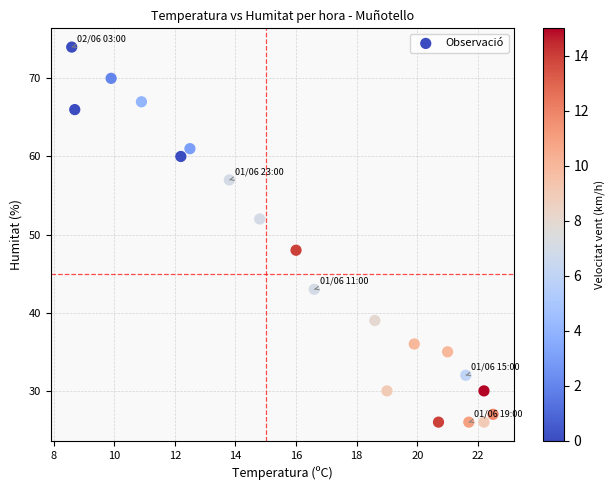

What is the range of Y values (max minus min)?

48